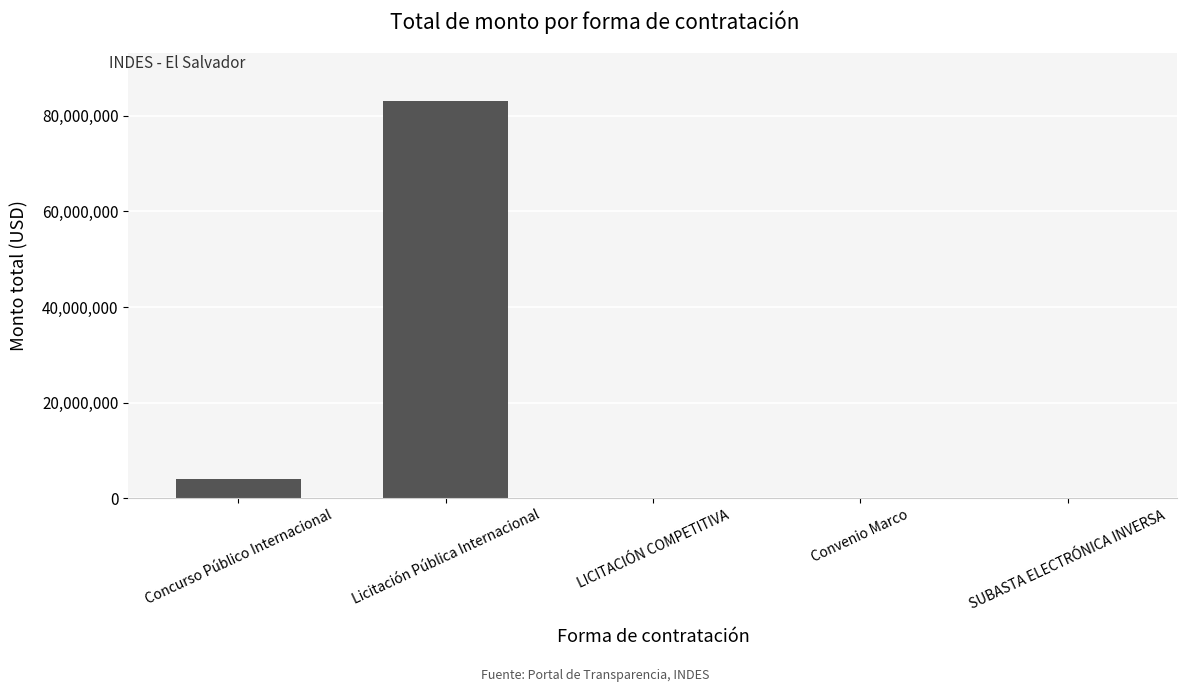

What is the sum of all values?

87427882.7